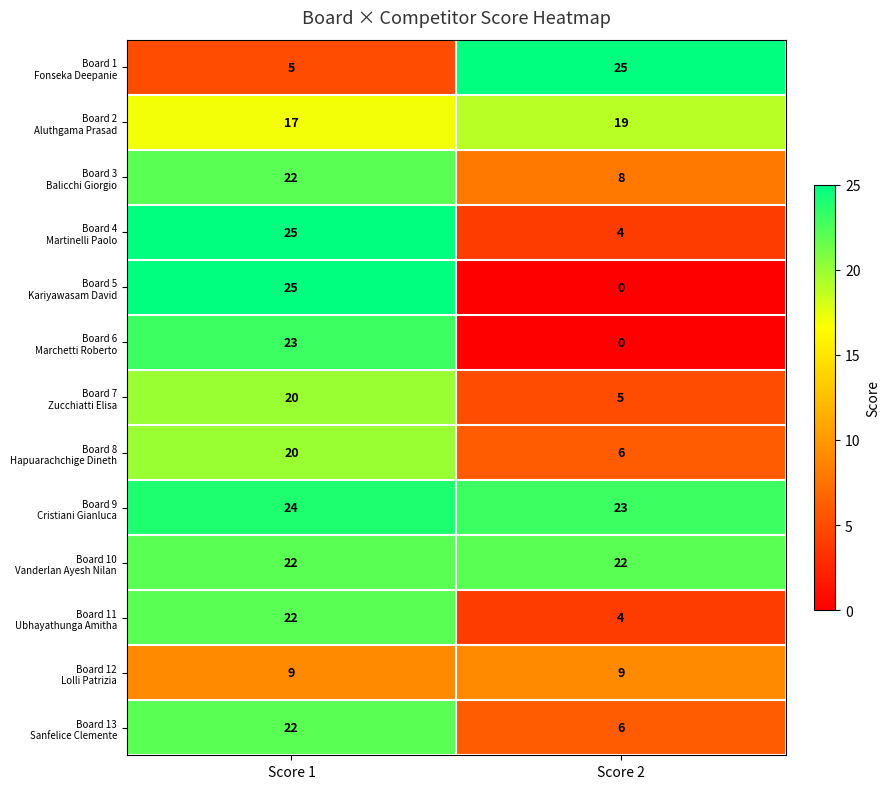

At which category is the sum across all series the highest?

Score 1